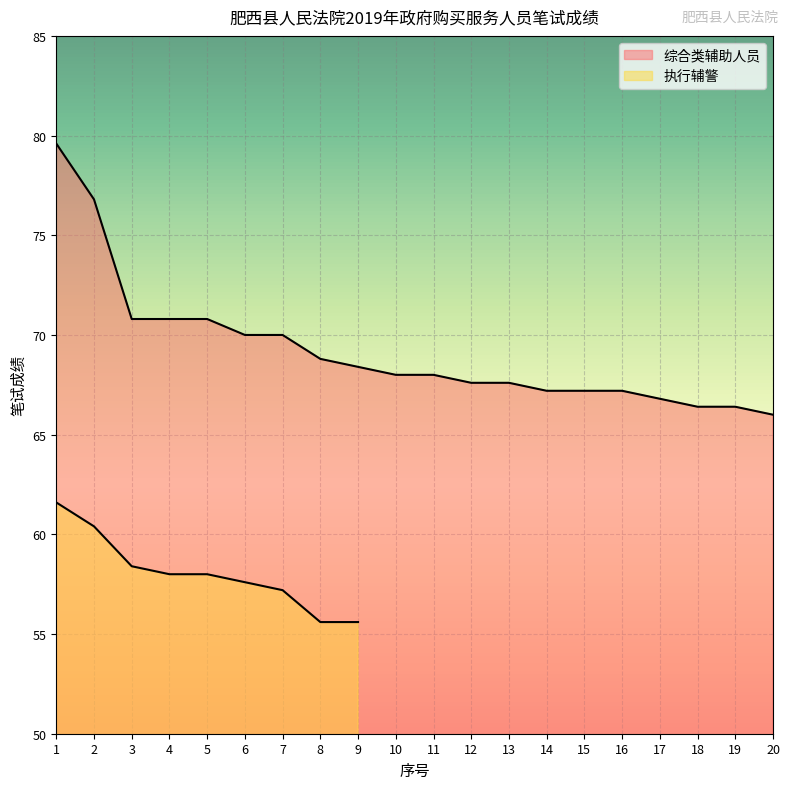

At which label does the data first exceed 68?

1